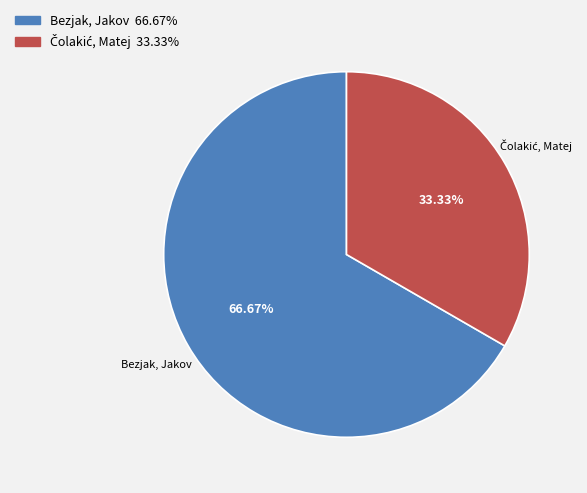

Count the number of slices in the pie.

2